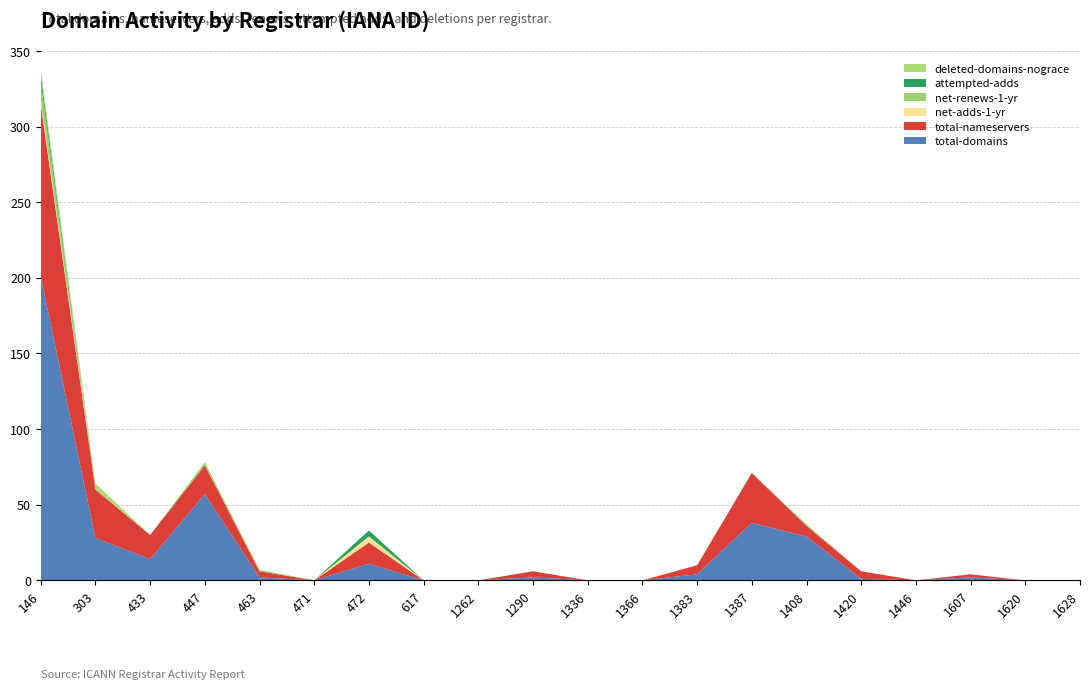

Reading left to right, list all the values displayed in this chart.

total-domains: 201	28	14	57	2	0	11	0	0	2	0	0	4	38	29	1	0	2	0	0
total-nameservers: 114	32	16	19	4	0	14	0	0	4	0	0	6	33	7	5	0	2	0	0
net-adds-1-yr: 3	0	0	0	0	0	4	0	0	0	0	0	0	0	0	0	0	0	0	0
net-renews-1-yr: 12	0	0	2	1	0	0	0	0	0	0	0	0	0	1	0	0	0	0	0
attempted-adds: 5	0	0	0	0	0	4	0	0	0	0	0	0	0	0	0	0	0	0	0
deleted-domains-nograce: 3	4	0	0	0	0	0	0	0	0	0	0	0	0	0	0	0	0	0	0